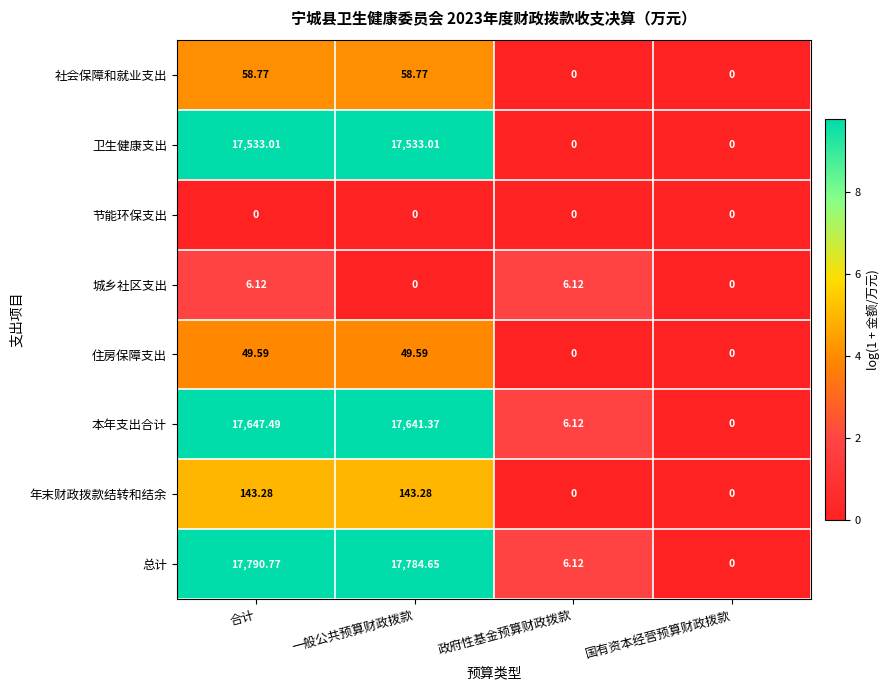

Is the value of 住房保障支出 at 一般公共预算财政拨款 greater than the value of 卫生健康支出 at 政府性基金预算财政拨款?

Yes